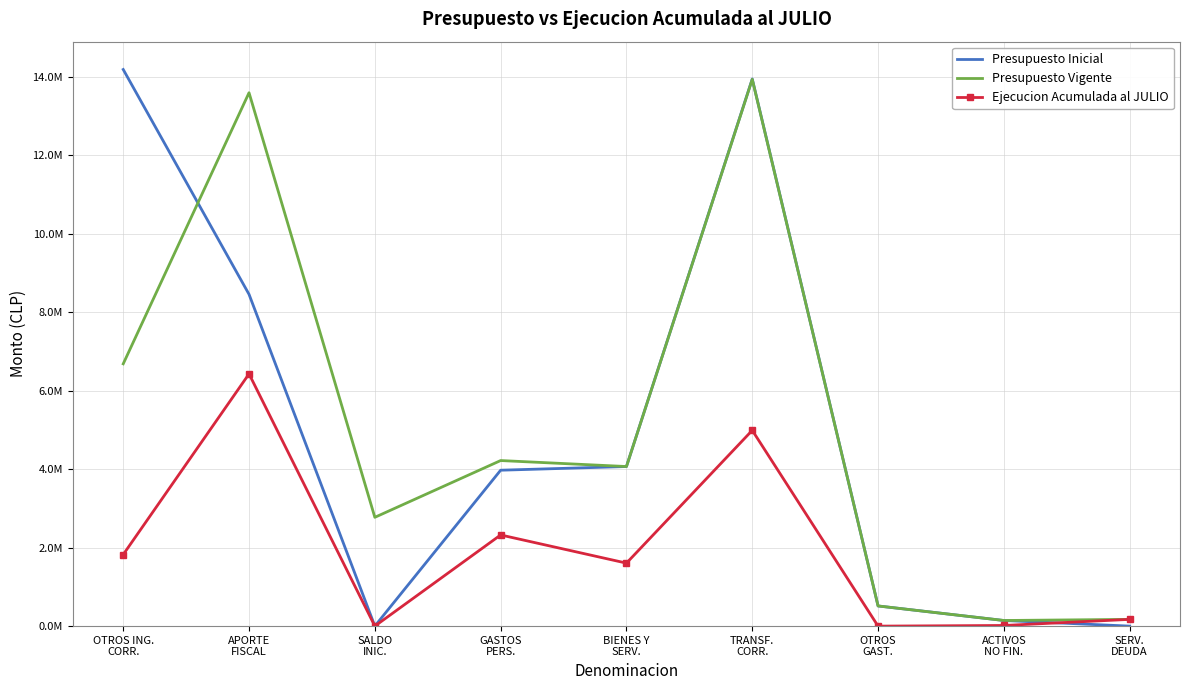

True or false: Presupuesto Vigente and Presupuesto Inicial intersect in this chart.

True